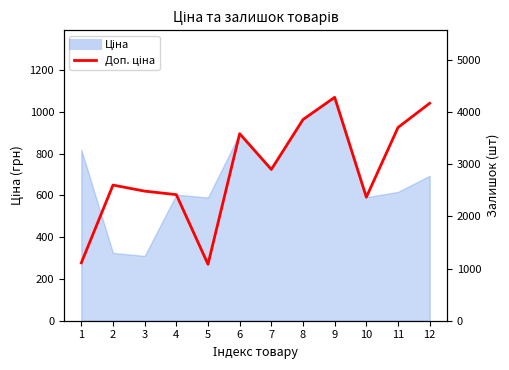

Reading right to left, list all the values displayed in this chart.

4165.6	3701.9	2366.5	4279.1	3854.0	2897.8	3583.6	1081.7	2414.8	2482.4	2598.3	1109.2